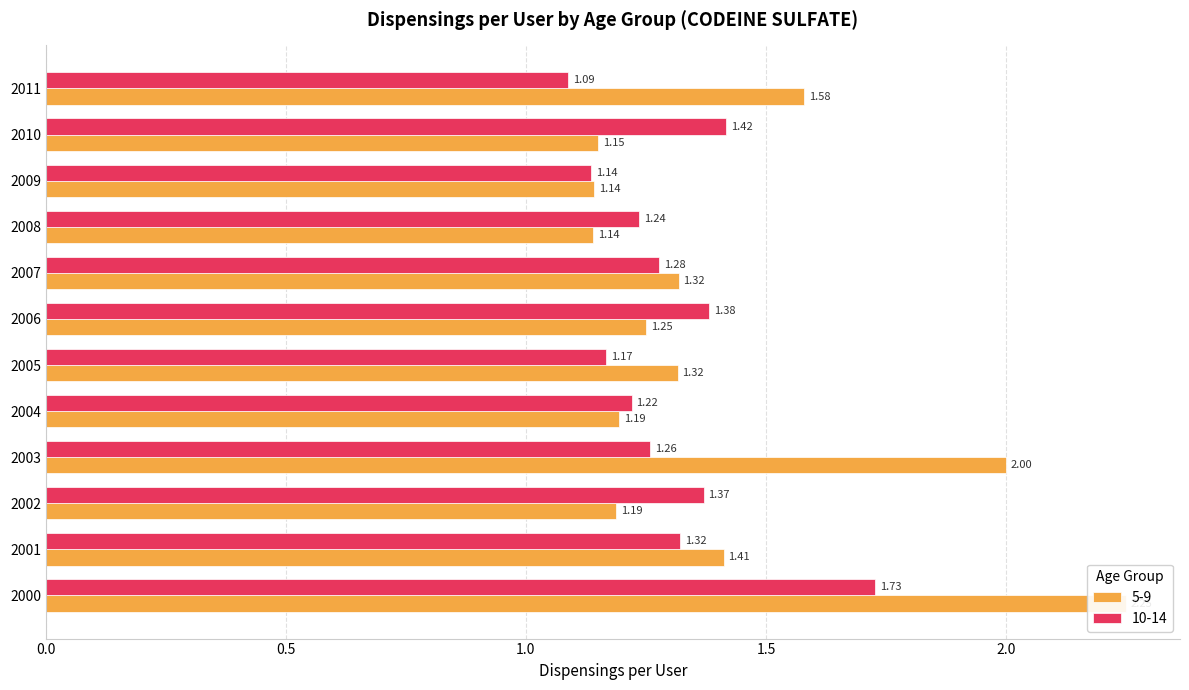

What is the greatest value displayed?

2.2